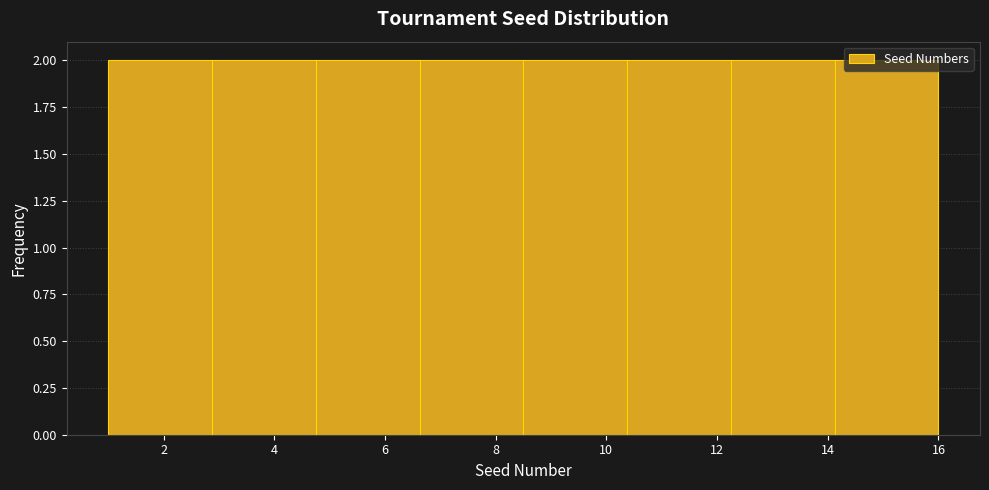

Reading left to right, transcribe this chart: for each bar, give the range it covers on the x-axis and its height. Neither the bar edges nor the heights are printed on the chart, so give them approximately, as read against the axes.

1.0 to 2.8: 2
2.8 to 4.8: 2
4.8 to 6.6: 2
6.6 to 8.6: 2
8.6 to 10.4: 2
10.4 to 12.2: 2
12.2 to 14.2: 2
14.2 to 16.0: 2